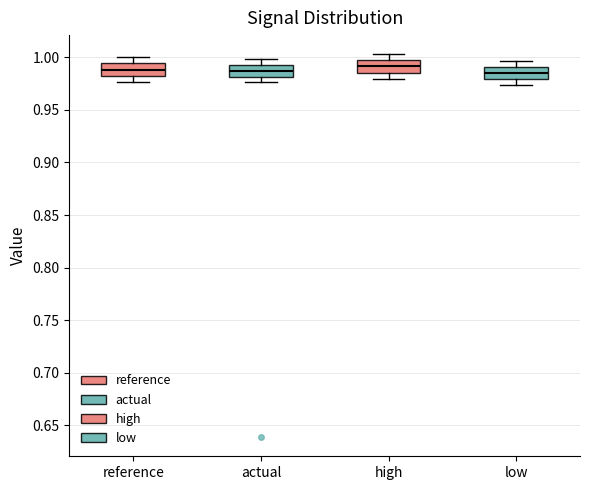

Reading left to right, read every box against the y-axis: the position of its median line, the range the box covers, and the ends of its whiskers. The values are not printed on the chart, so give them approximately, as read against the axis.

reference: median 0.990, box 0.985 to 0.995, whiskers 0.975 to 1.000
actual: median 0.985, box 0.980 to 0.995, whiskers 0.975 to 1.000
high: median 0.990, box 0.985 to 0.995, whiskers 0.980 to 1.005
low: median 0.985, box 0.980 to 0.990, whiskers 0.975 to 0.995